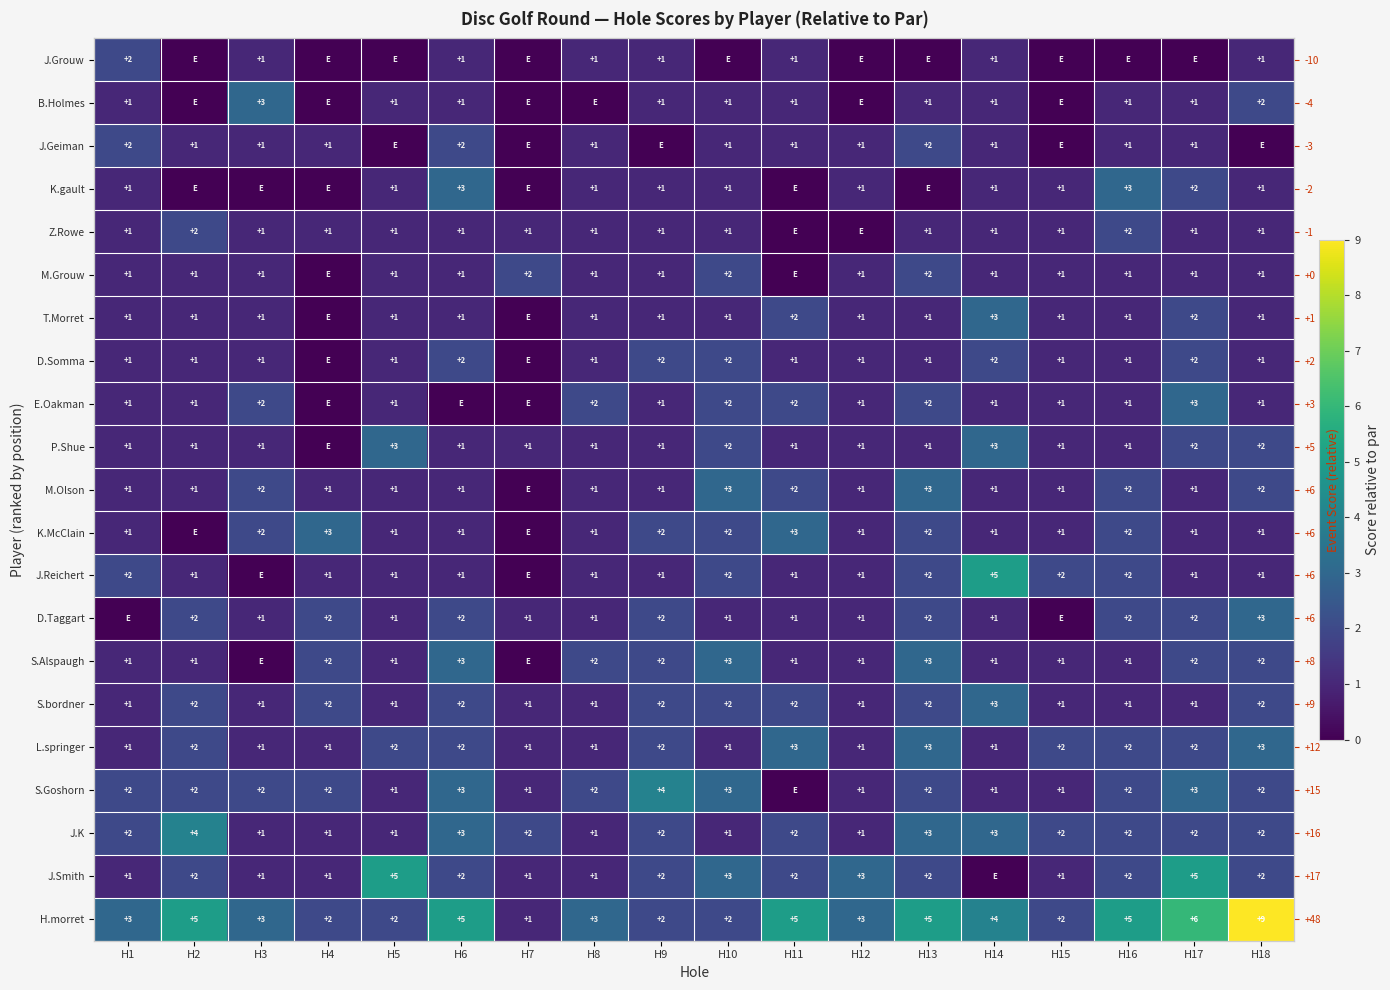

Which has a higher value, H16 or H9?

H9